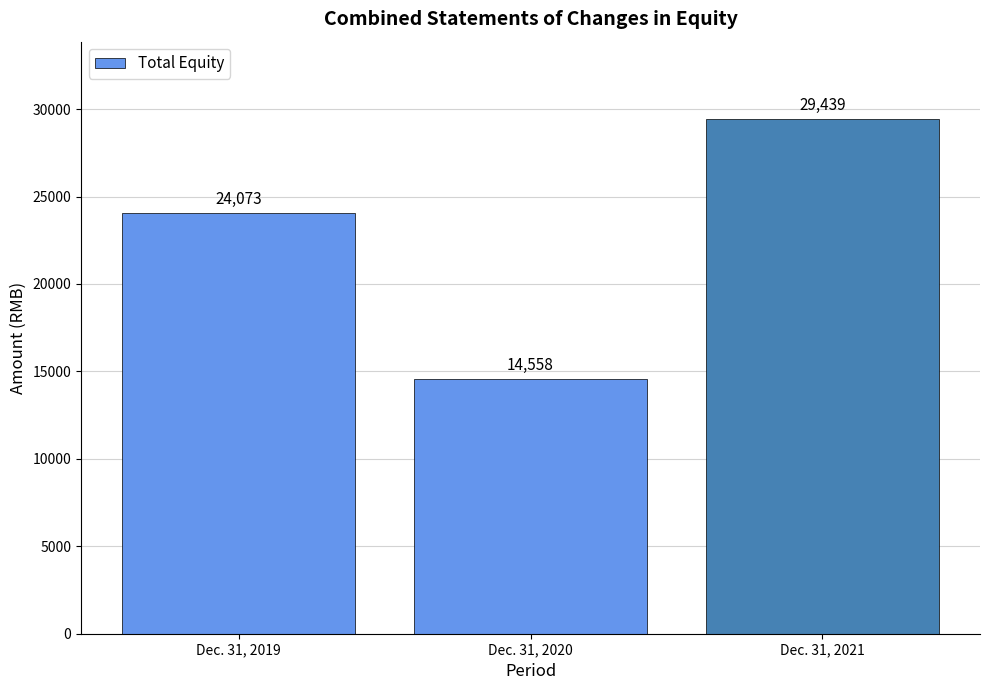

The value at Dec. 31, 2020 is 21960. True or false?

False